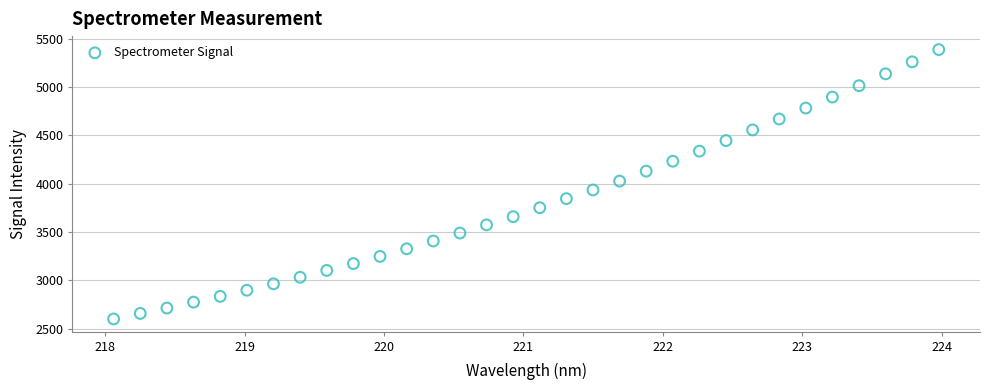

What is the range of Y values (max minus min)?

2787.4